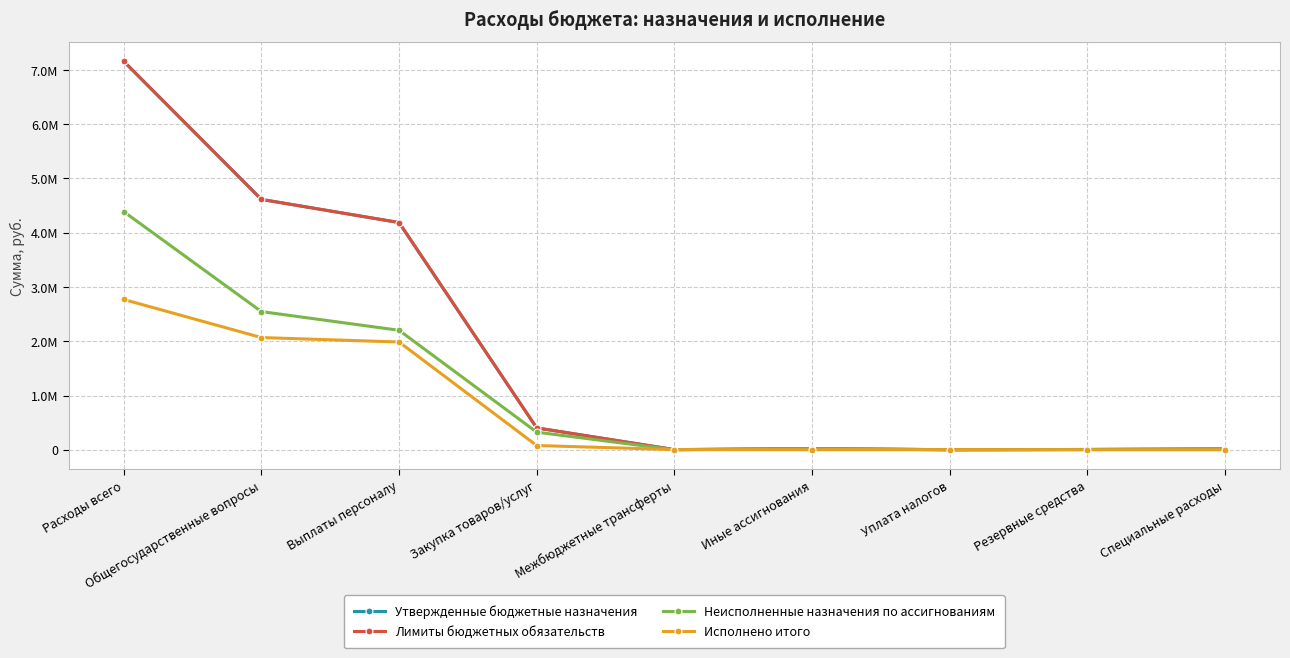

Reading right to left, list all the values displayed in this chart.

Утвержденные бюджетные назначения: Специальные расходы=14600.0	Резервные средства=5000.0	Уплата налогов=1000.0	Иные ассигнования=20600.0	Межбюджетные трансферты=2691.0	Закупка товаров/услуг=402981.0	Выплаты персоналу=4188109.0	Общегосударственные вопросы=4614381.0	Расходы всего=7158836.2
Лимиты бюджетных обязательств: Специальные расходы=14600.0	Резервные средства=5000.0	Уплата налогов=1000.0	Иные ассигнования=20600.0	Межбюджетные трансферты=2691.0	Закупка товаров/услуг=402981.0	Выплаты персоналу=4188109.0	Общегосударственные вопросы=4614381.0	Расходы всего=7158836.2
Неисполненные назначения по ассигнованиям: Специальные расходы=14600.0	Резервные средства=5000.0	Уплата налогов=286.0	Иные ассигнования=19886.0	Межбюджетные трансферты=0.0	Закупка товаров/услуг=324599.7	Выплаты персоналу=2202075.8	Общегосударственные вопросы=2546561.5	Расходы всего=4388878.6
Исполнено итого: Специальные расходы=0.0	Резервные средства=0.0	Уплата налогов=714.0	Иные ассигнования=714.0	Межбюджетные трансферты=2691.0	Закупка товаров/услуг=78381.3	Выплаты персоналу=1986033.2	Общегосударственные вопросы=2067819.5	Расходы всего=2769957.6